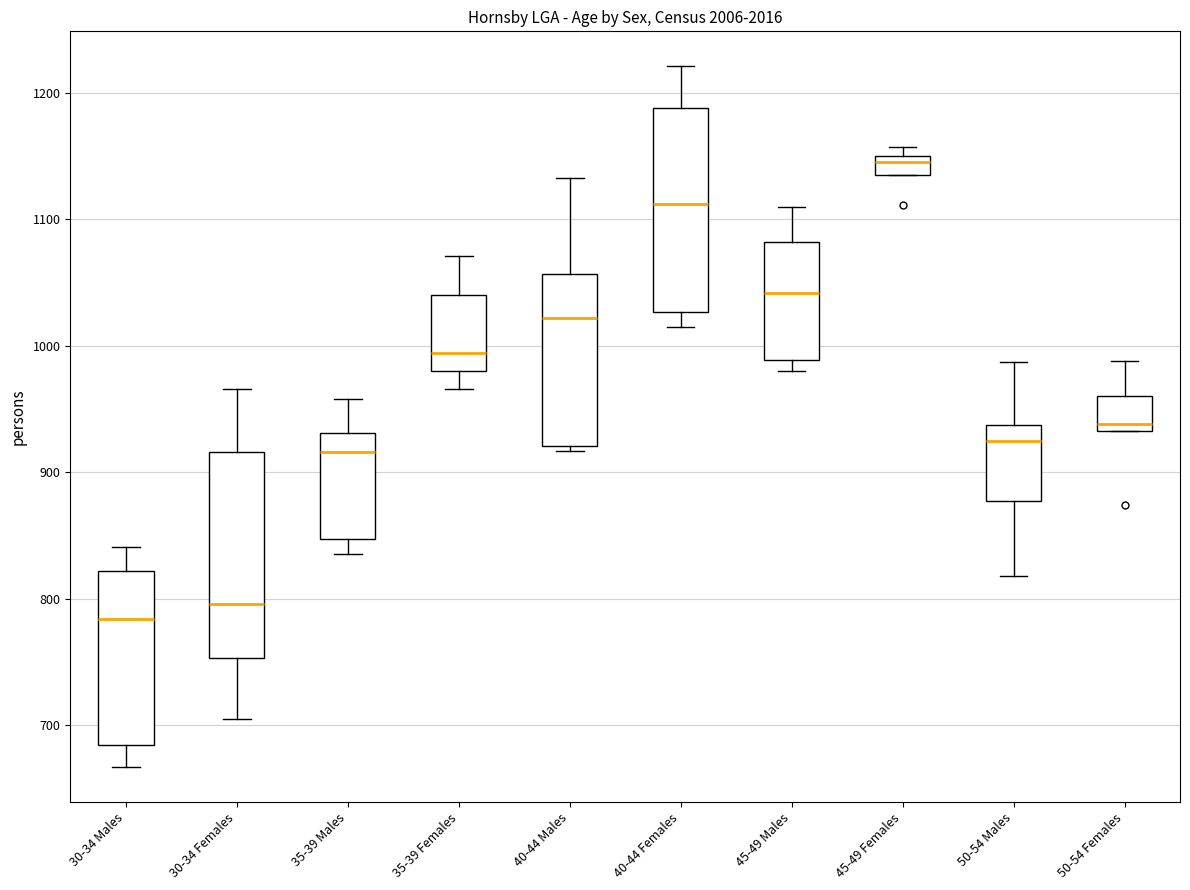

Where does the lower whisker of the box for 40-44 Females end on the y-axis? The values are not printed on the chart, so give them approximately, as read against the axis.

1020